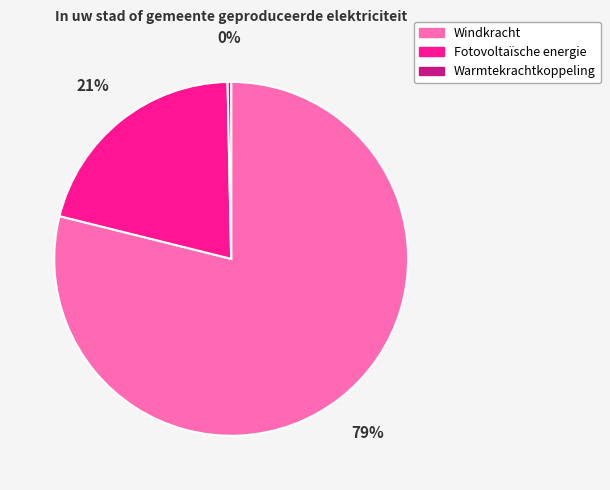

What is the smallest slice in the pie chart?

Warmtekrachtkoppeling